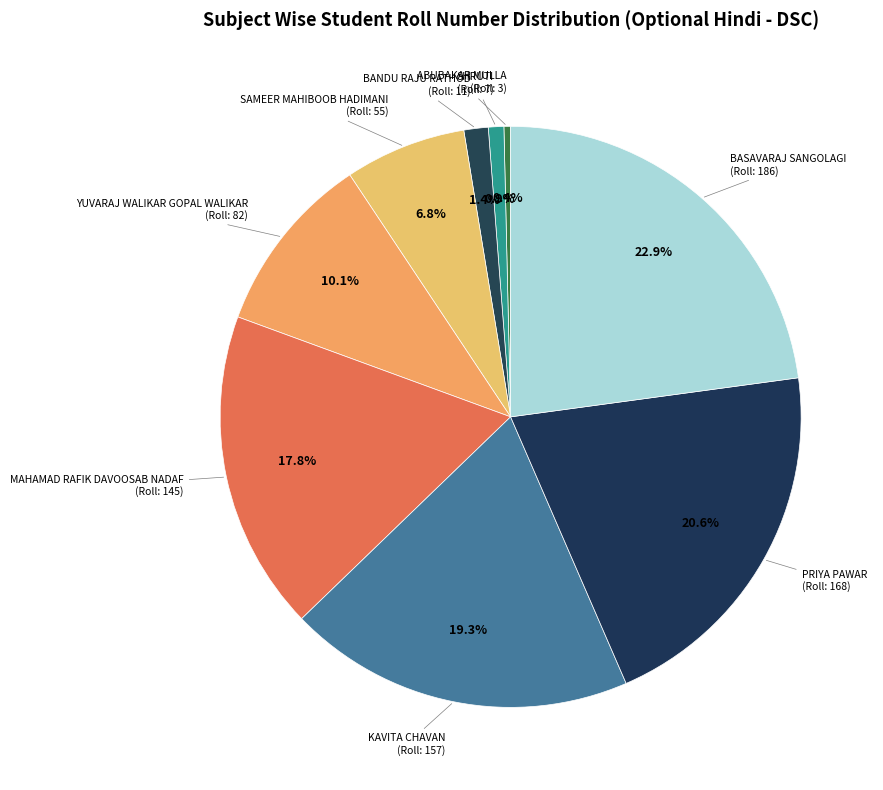

How many slices are in this pie chart?

9